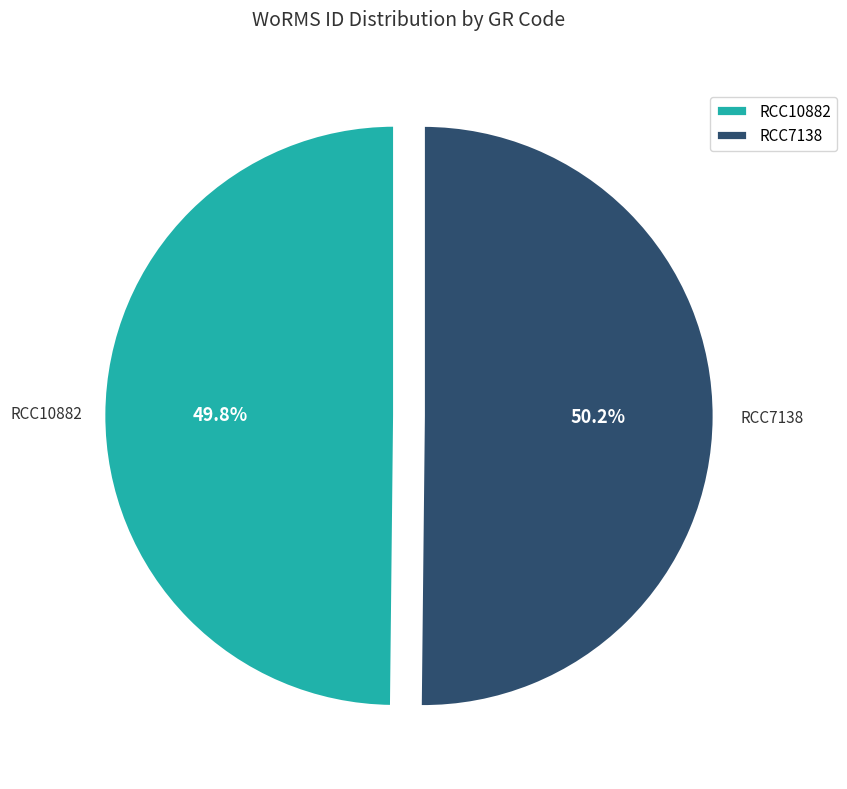

Approximately how many times larger is the value at RCC7138 compared to RCC10882?

1.0